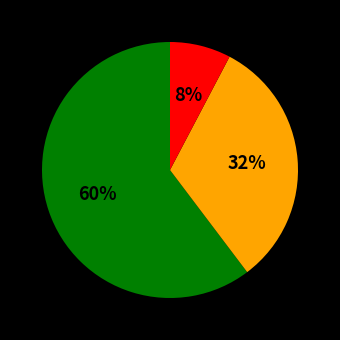

Is there any slice that represents more than half of the pie?

Yes